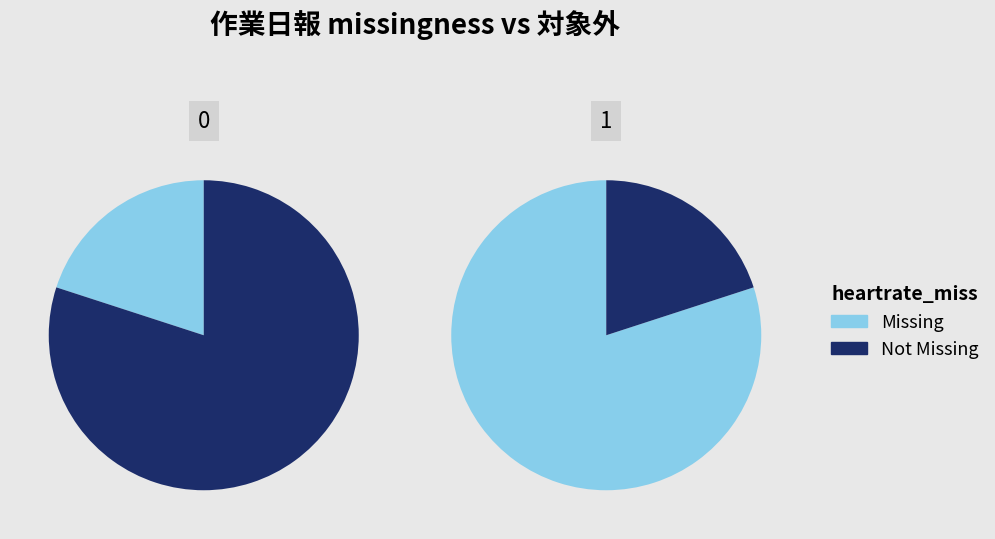

Is there any slice that represents more than half of the pie?

Yes